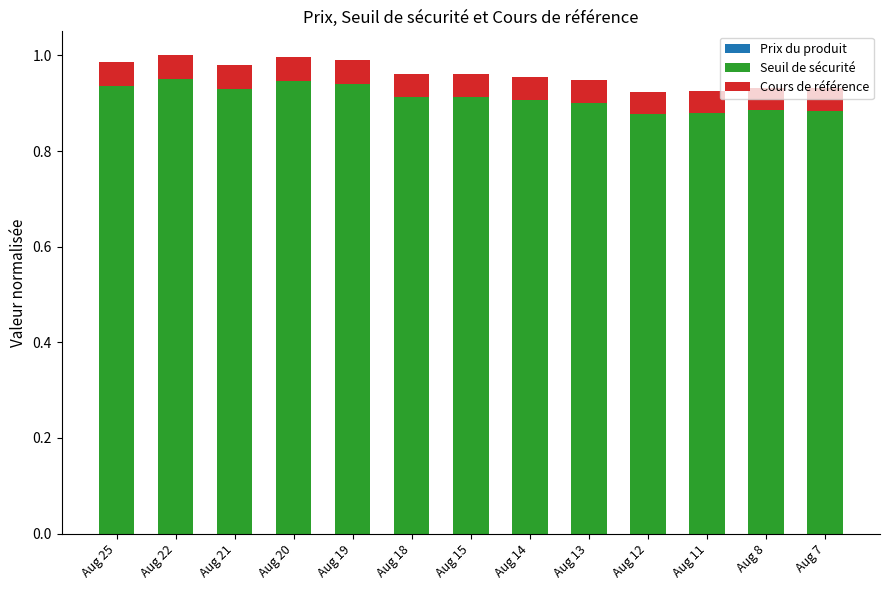

Count the Prix du produit values in the range 0 to 1.

13